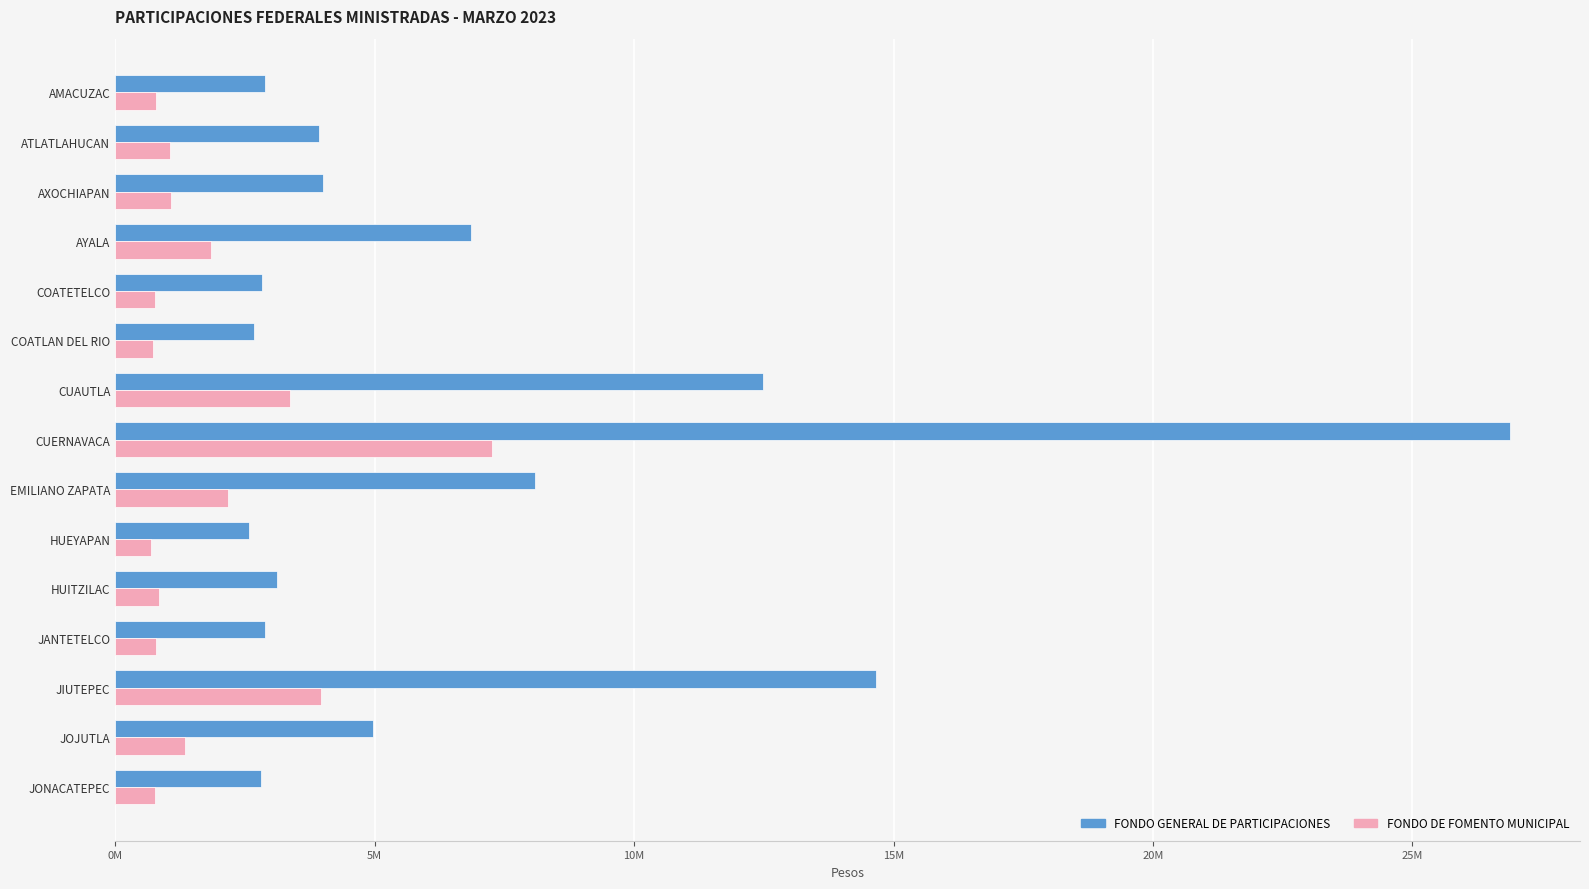

List the series in order of their peak value, highest first.

FONDO GENERAL DE PARTICIPACIONES, FONDO DE FOMENTO MUNICIPAL